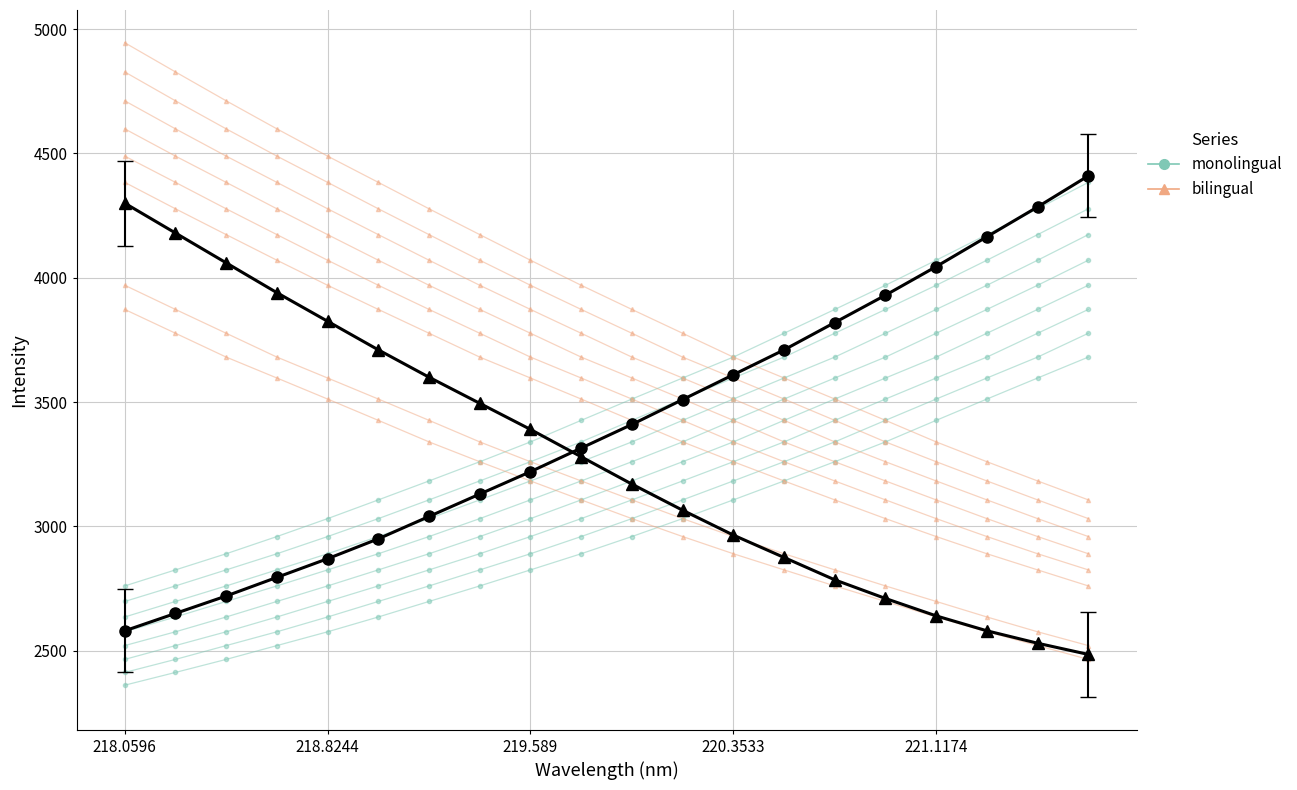

Is it true that monolingual equals 3031.3 at 11?

True